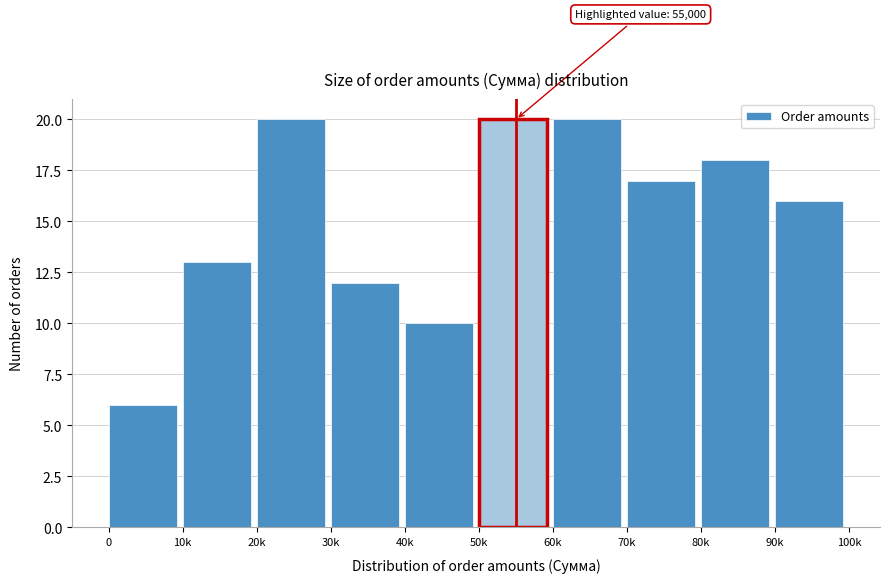

Reading left to right, extract all data points from this chart.

0=6	10k=13	20k=20	30k=12	40k=10	50k=20	60k=20	70k=17	80k=18	90k=16